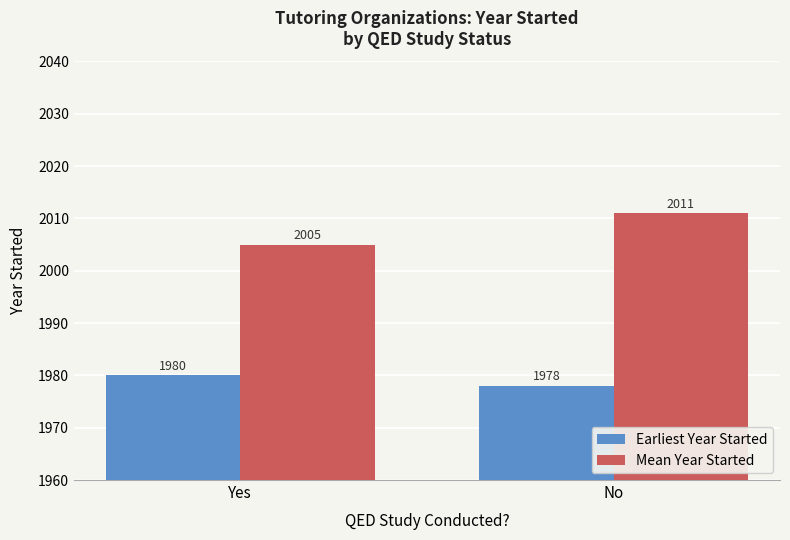

Which label corresponds to the smallest value in the chart?

No